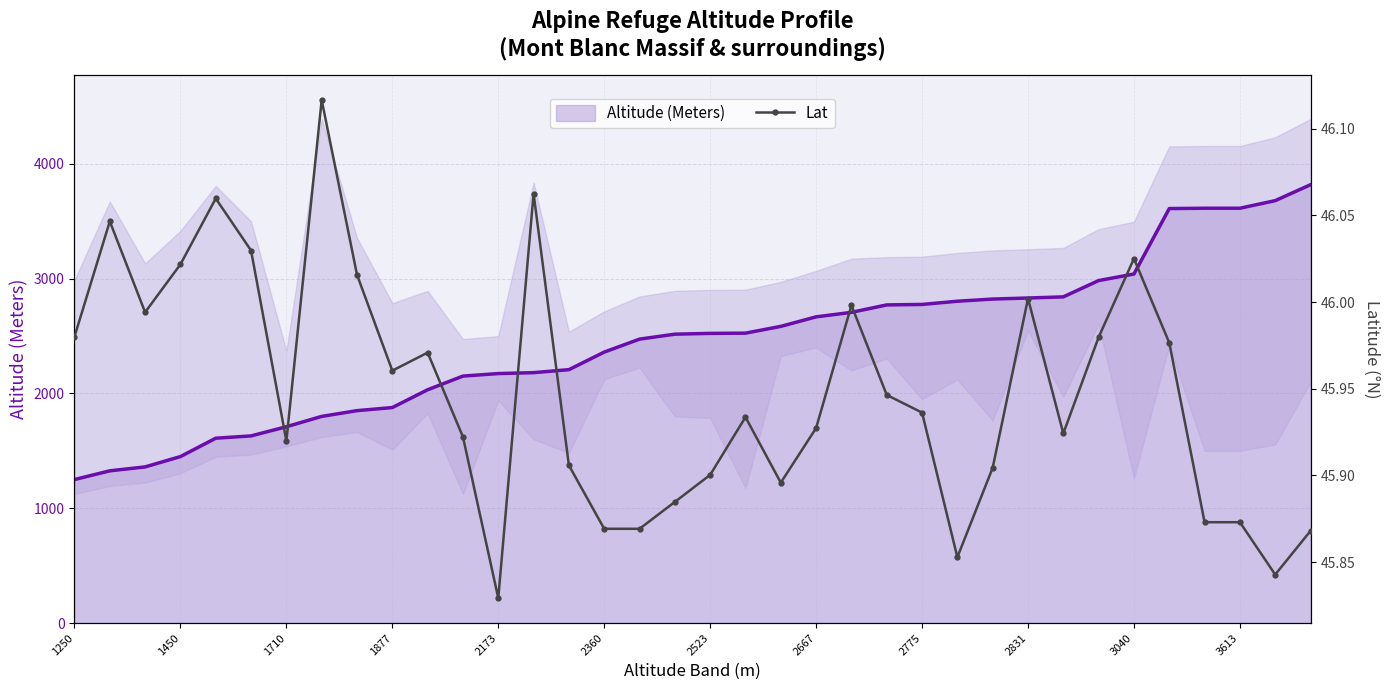

What is the total value across all series at 35?

3863.9